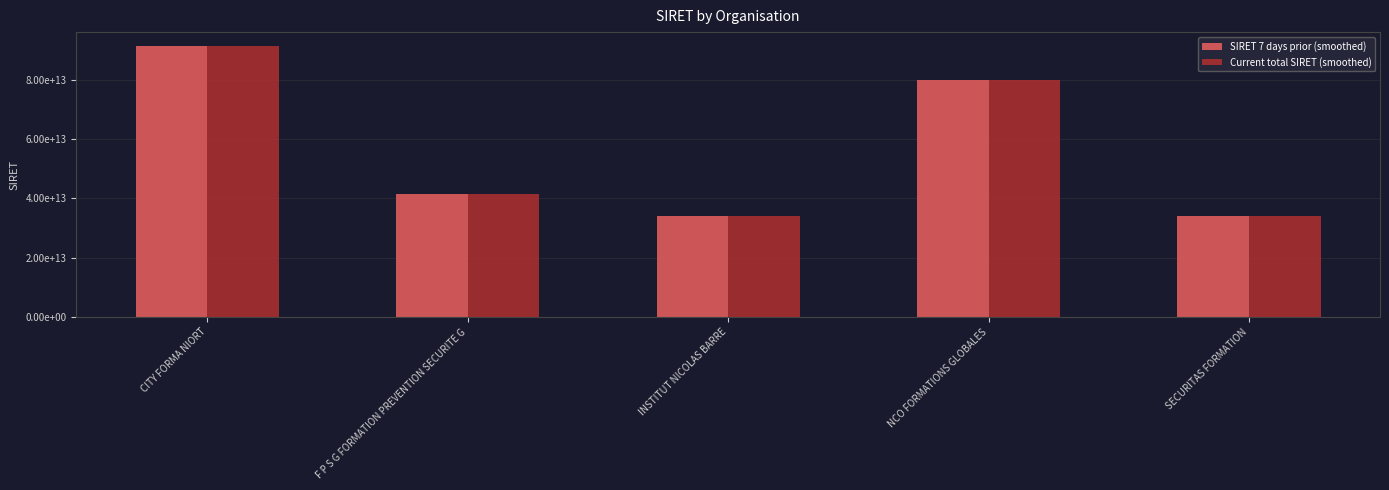

Where does the SIRET 7 days prior (smoothed) series first go above 41391229600048?

CITY FORMA NIORT